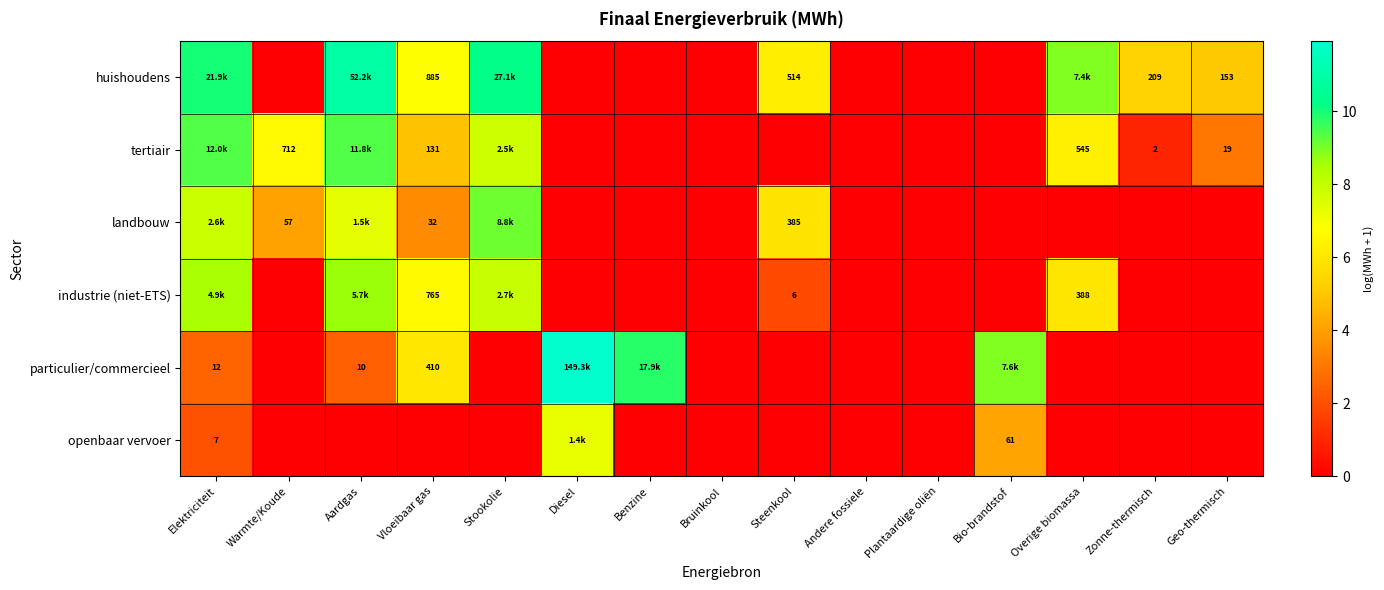

Which series has the widest spread of values?

particulier/commercieel